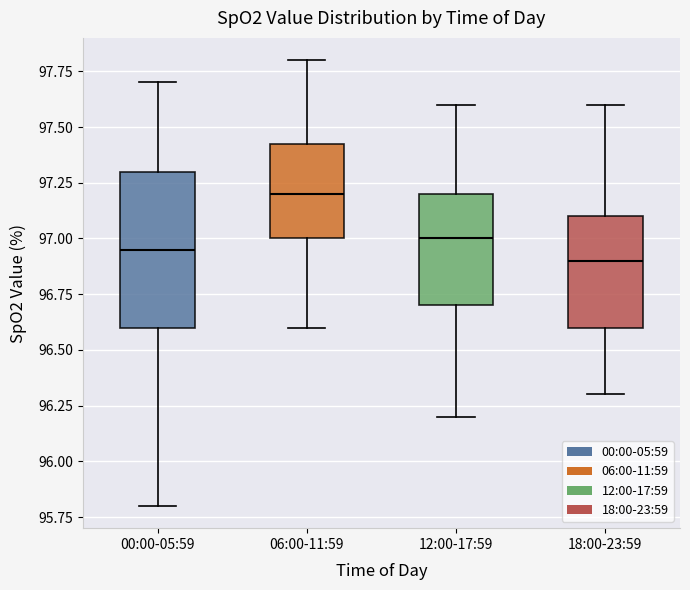

Reading left to right, transcribe this box plot: for each box, give where its median line is, the range the box spans, and where its two whiskers end, as read against the y-axis. The values are not printed on the chart, so give them approximately, as read against the axis.

00:00-05:59: median 96.95, box 96.60 to 97.30, whiskers 95.80 to 97.70
06:00-11:59: median 97.20, box 97.00 to 97.45, whiskers 96.60 to 97.80
12:00-17:59: median 97.00, box 96.70 to 97.20, whiskers 96.20 to 97.60
18:00-23:59: median 96.90, box 96.60 to 97.10, whiskers 96.30 to 97.60